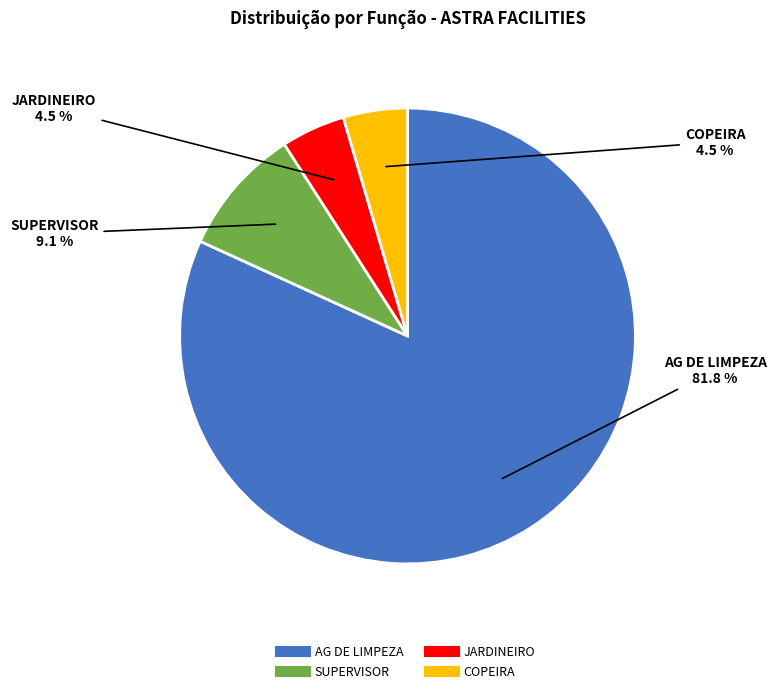

Count the number of slices in the pie.

4